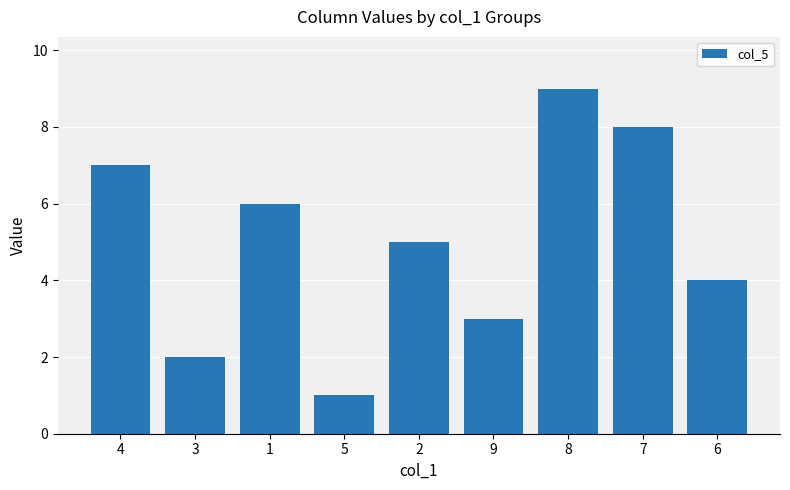

At which label is the value closest to 5?

2